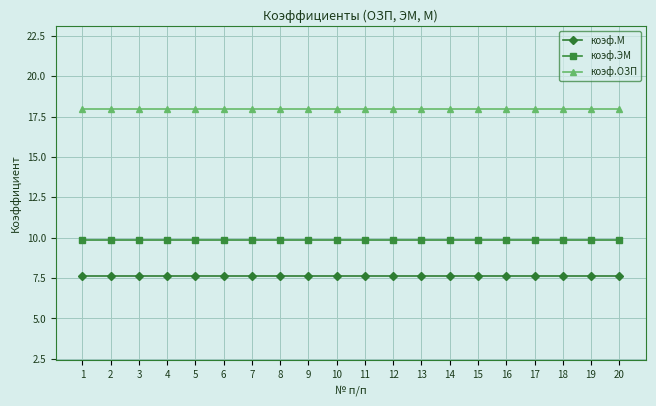

Rank the series at 8 from lowest to highest value.

коэф.М, коэф.ЭМ, коэф.ОЗП